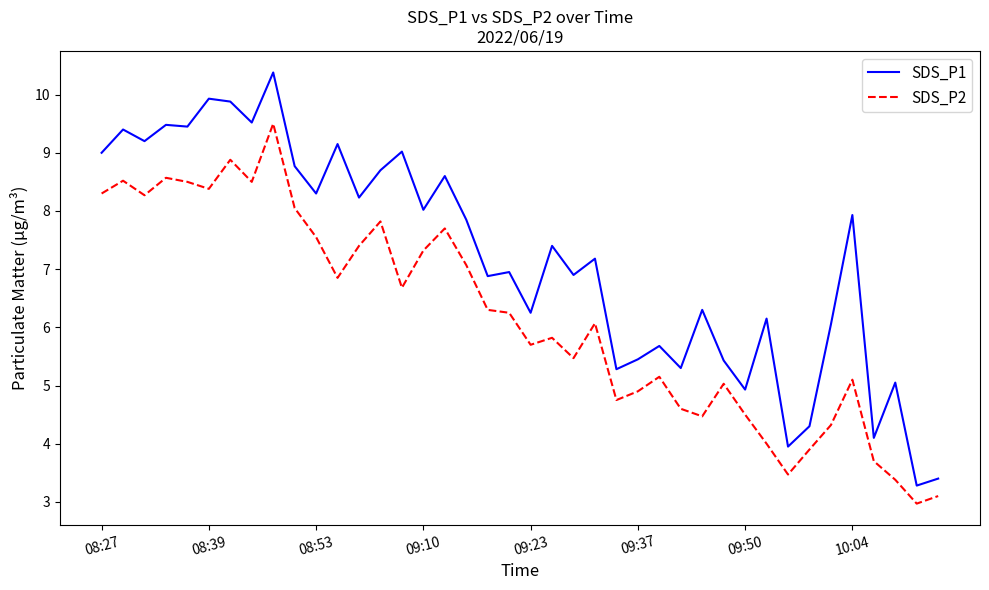

Which series has the largest range (max minus min)?

SDS_P1